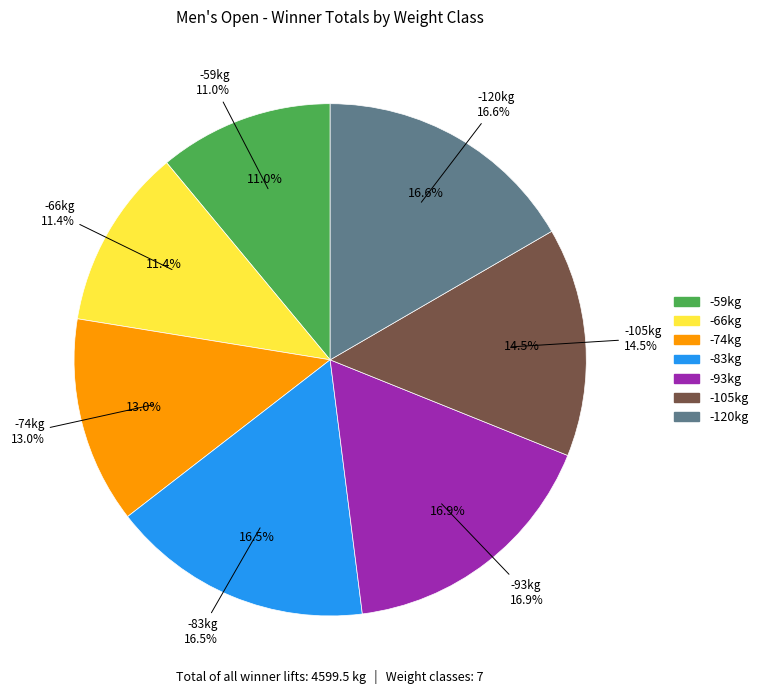

To the nearest percent, what is the difference between the largest and smallest slice percentages?

6%